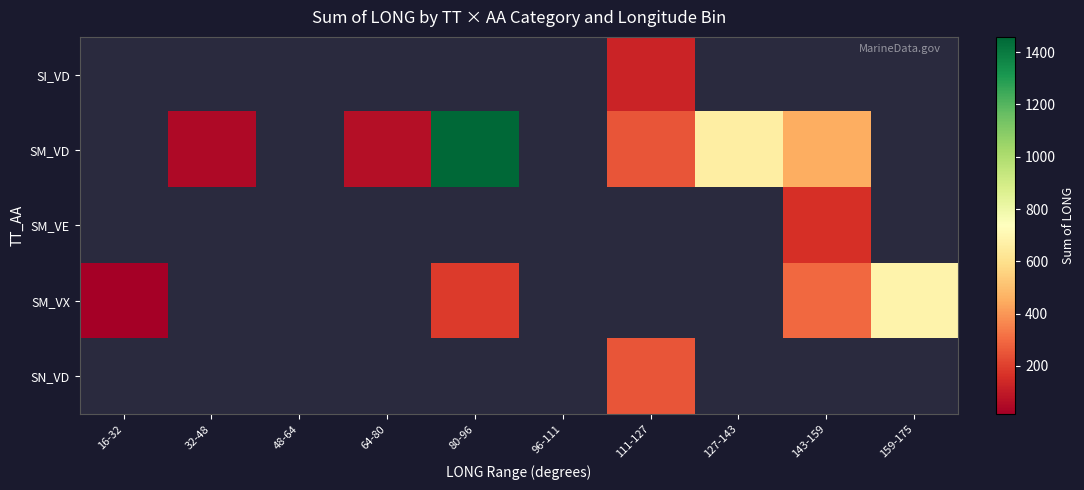

Is it true that SM_VD equals 1912.0 at 80-96?

False